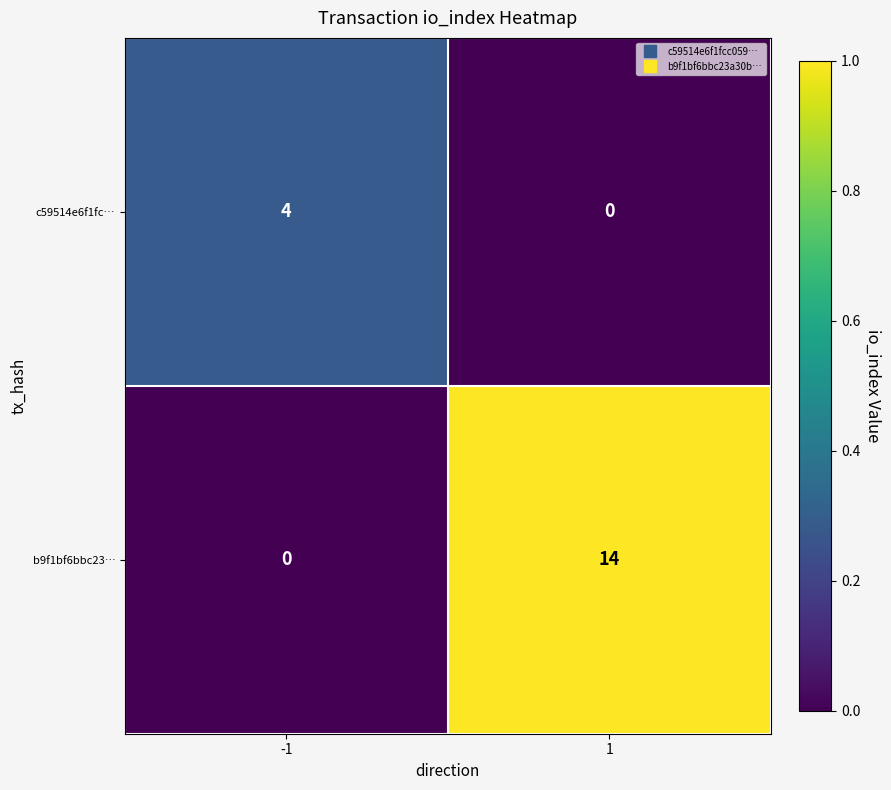

Which series has the largest total across all categories?

b9f1bf6bbc23…